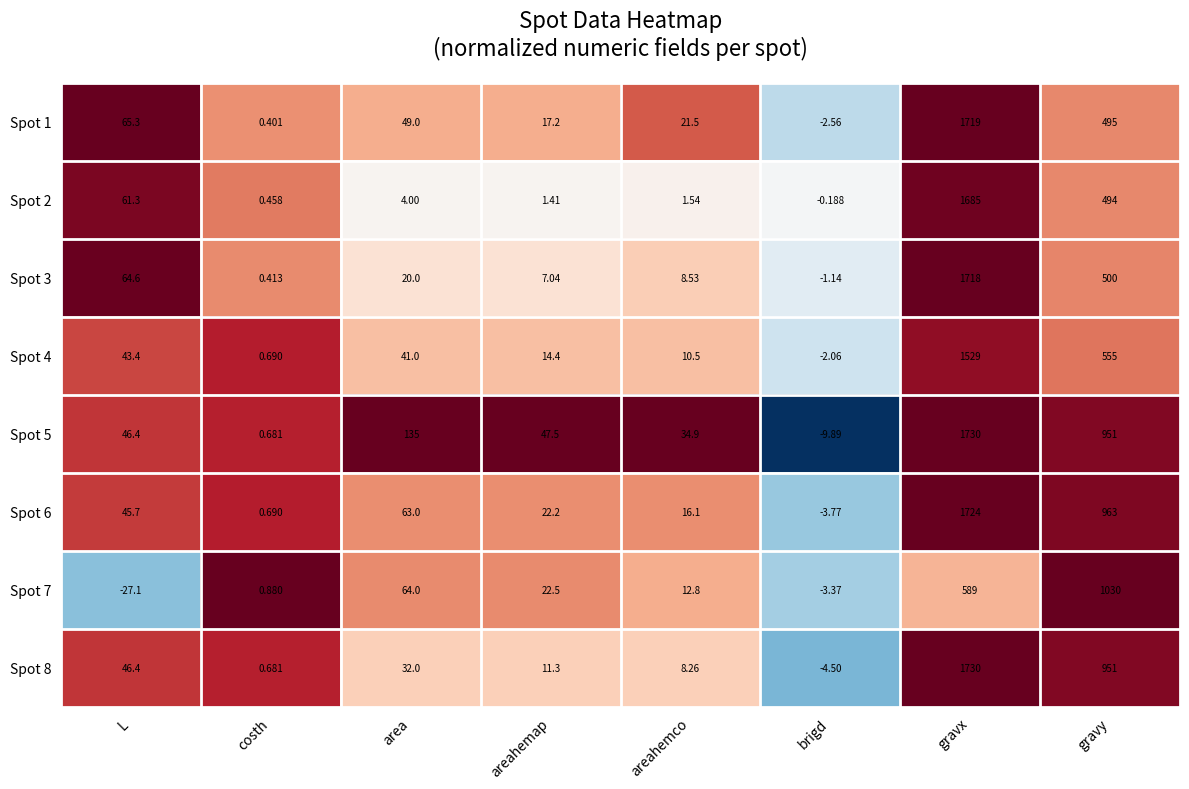

List the labels in order of Spot 8 value, largest first.

gravx, gravy, L, area, areahemap, areahemco, costh, brigd